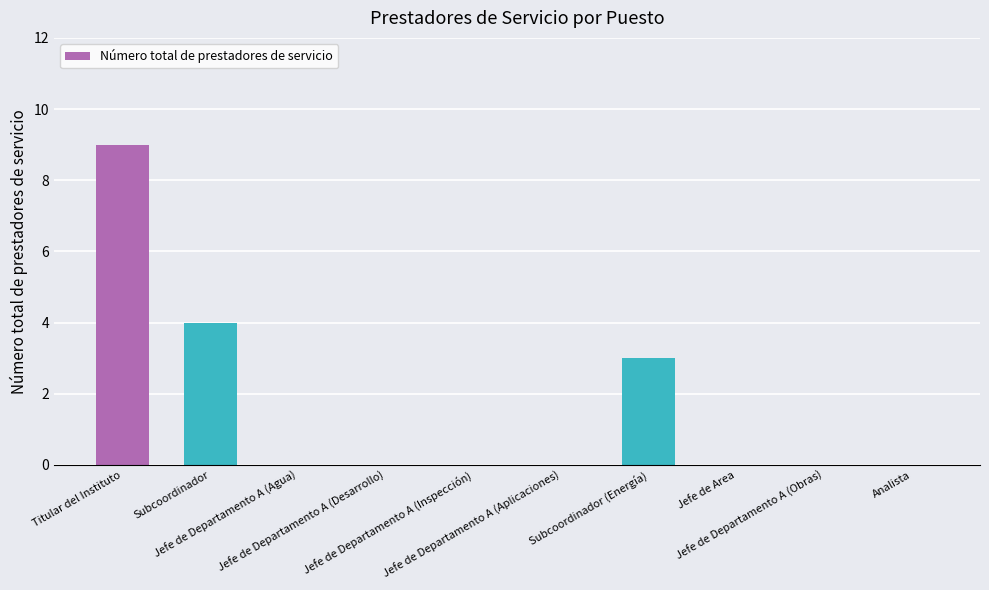

Is it true that the value at Jefe de Area is 0?

True